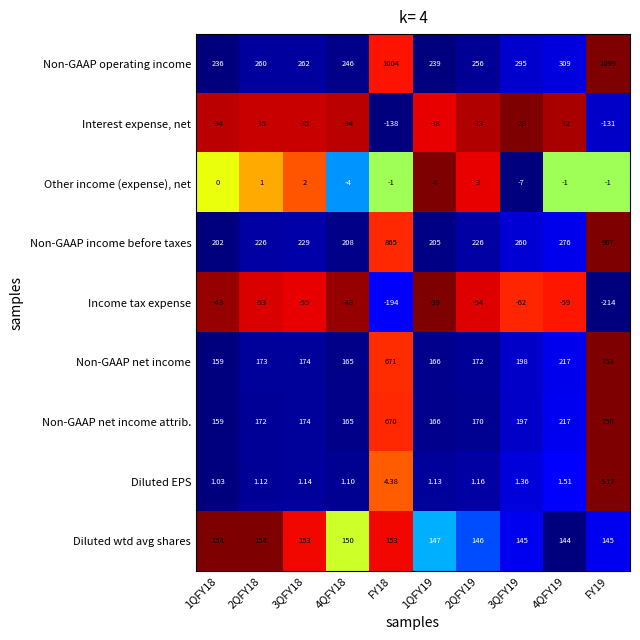

Which series has the largest range (max minus min)?

Non-GAAP operating income